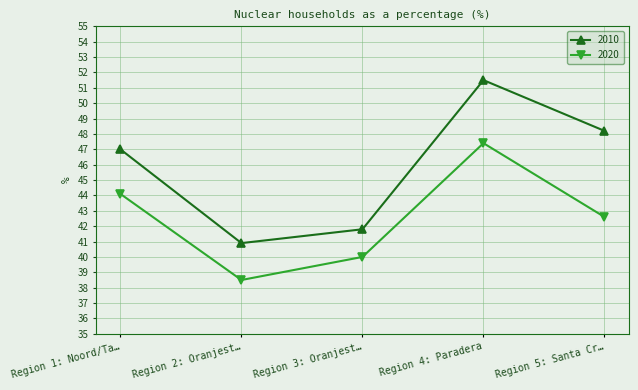

True or false: 2020 and 2010 cross at least once.

False